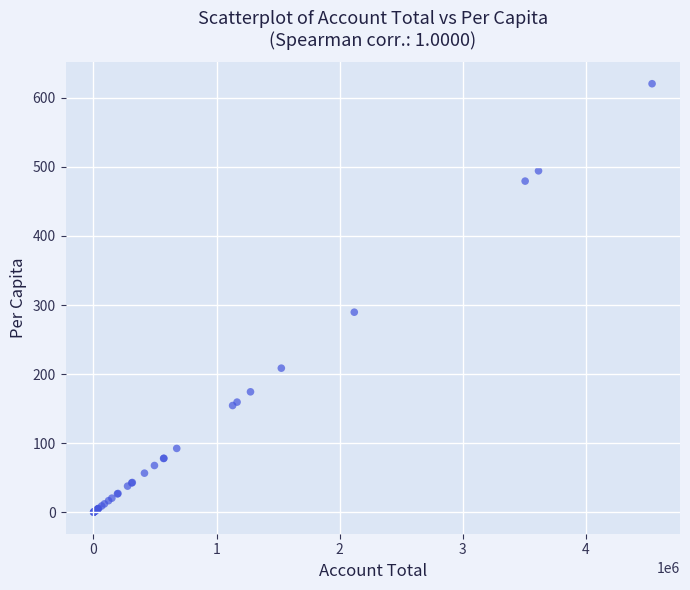

What Y value in the scatter plot is closest to 310?

289.7